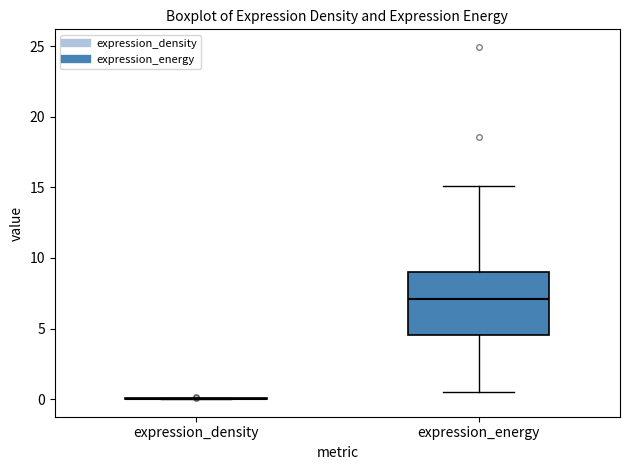

Reading left to right, read every box against the y-axis: the position of its median line, the range the box covers, and the ends of its whiskers. The values are not printed on the chart, so give them approximately, as read against the axis.

expression_density: box collapsed to a line at 0.0, whiskers 0.0 to 0.0
expression_energy: median 7.0, box 4.5 to 9.0, whiskers 0.5 to 15.0